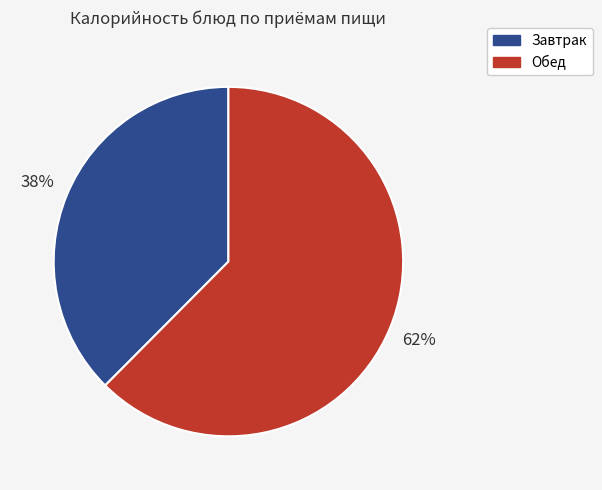

To the nearest percent, what is the average slice percentage?

50%